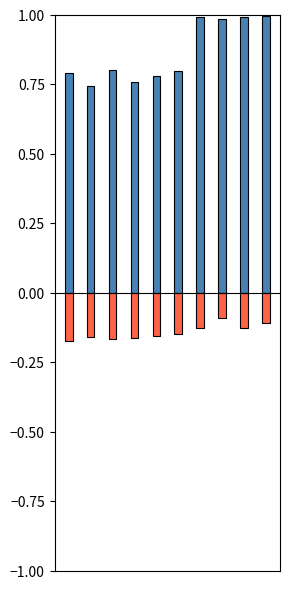

Does the chart contain stacked bars?

No